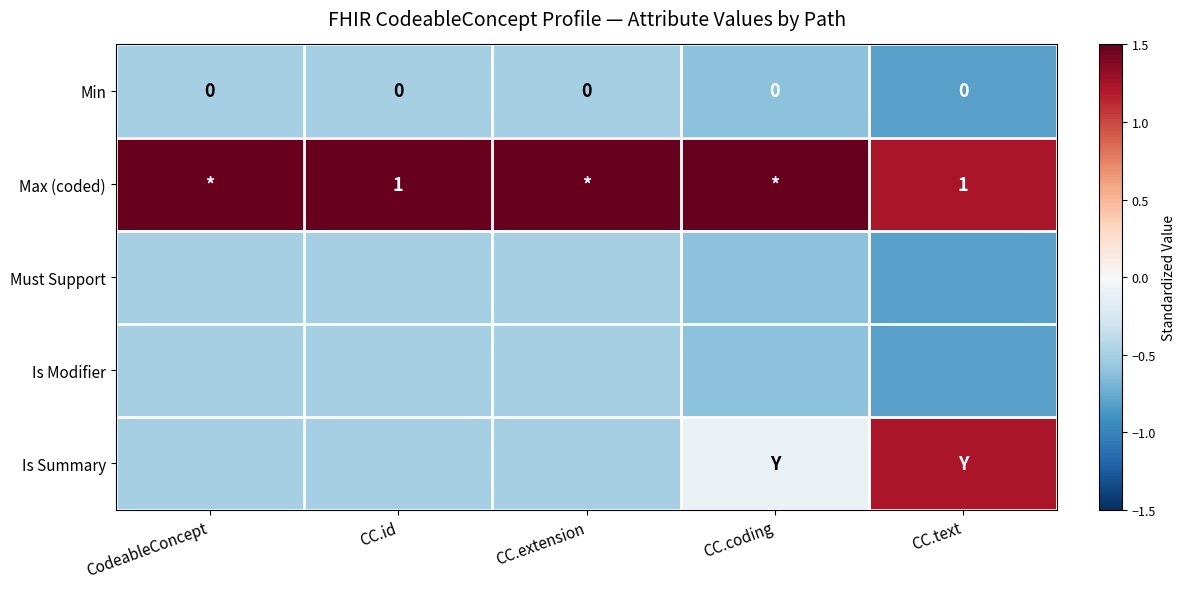

What is the minimum value for Max (coded)?

1.2